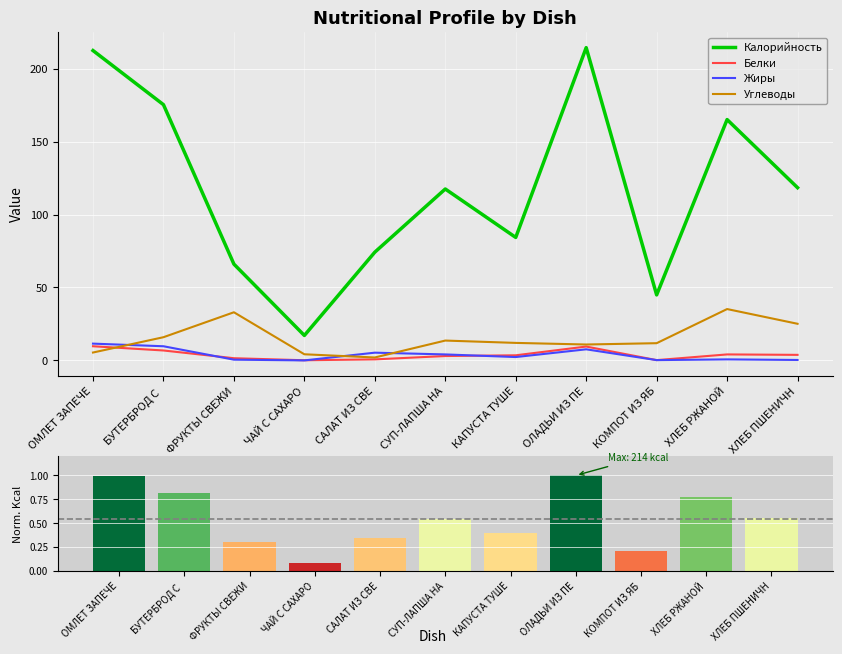

At which category does the chart reach its peak across all series?

ОЛАДЬИ ИЗ ПЕ